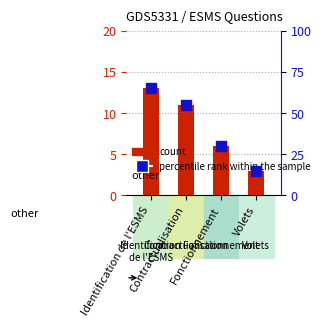

Which series reaches the maximum Y coordinate?

percentile rank within the sample